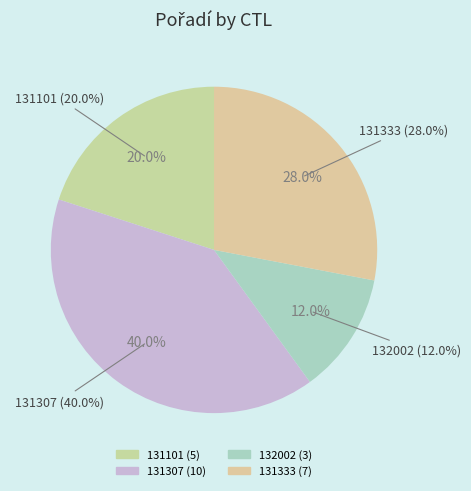

Count the number of slices in the pie.

4